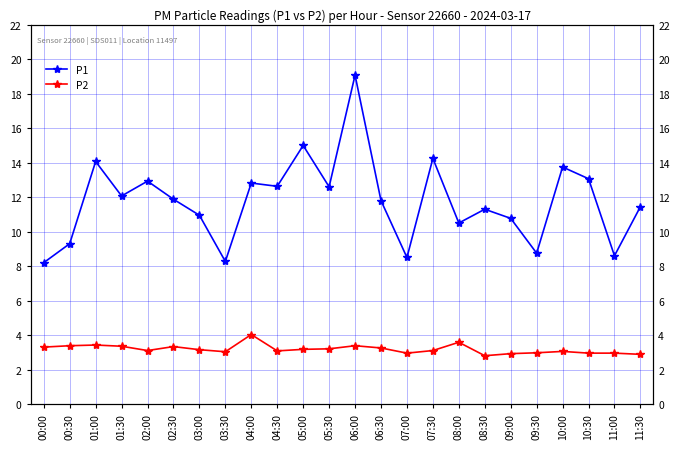

How many categories are shown in the chart?

24